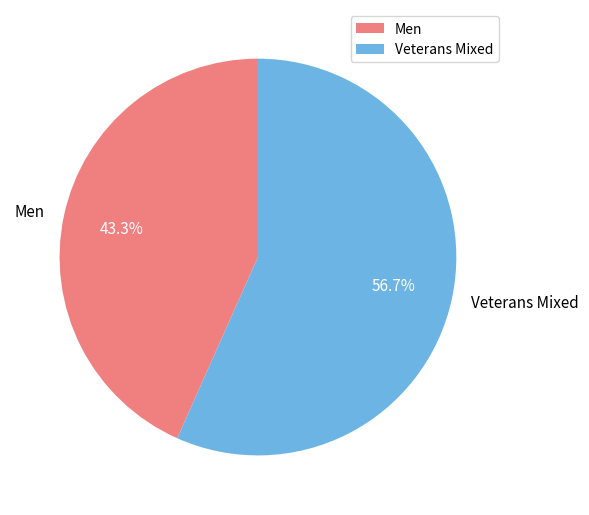

How many slices are in this pie chart?

2